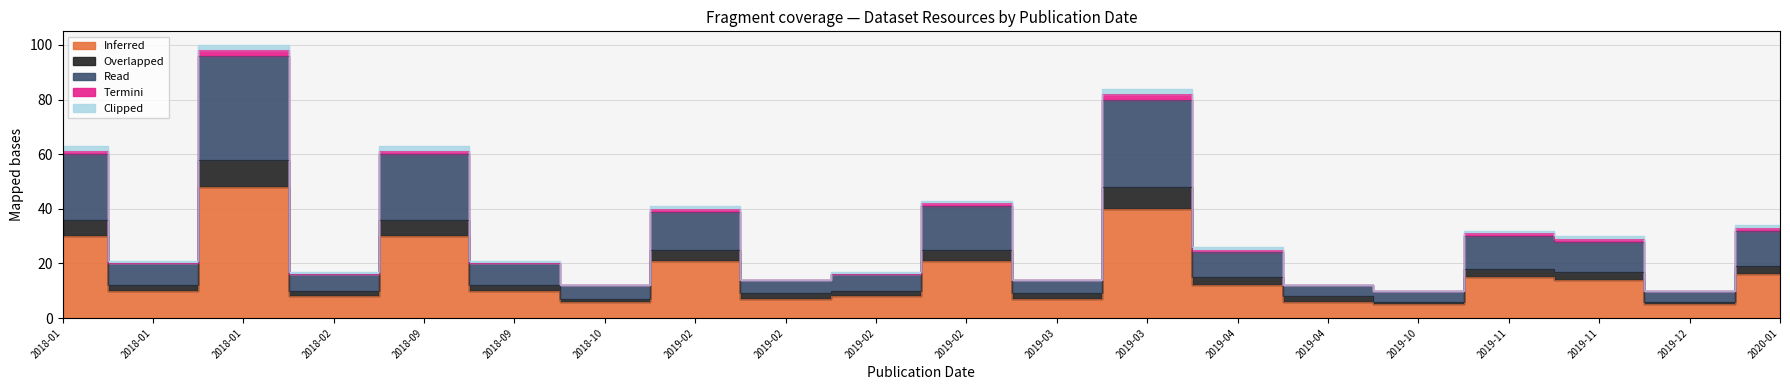

What is the lowest value of the Inferred series?

5